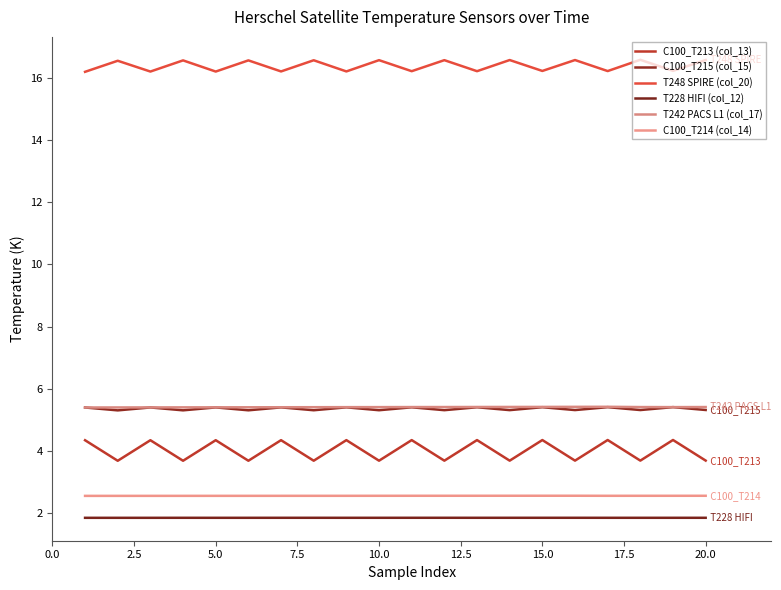

What is the value of the C100_T213 (col_13) point at the 9th from the left?

4.3